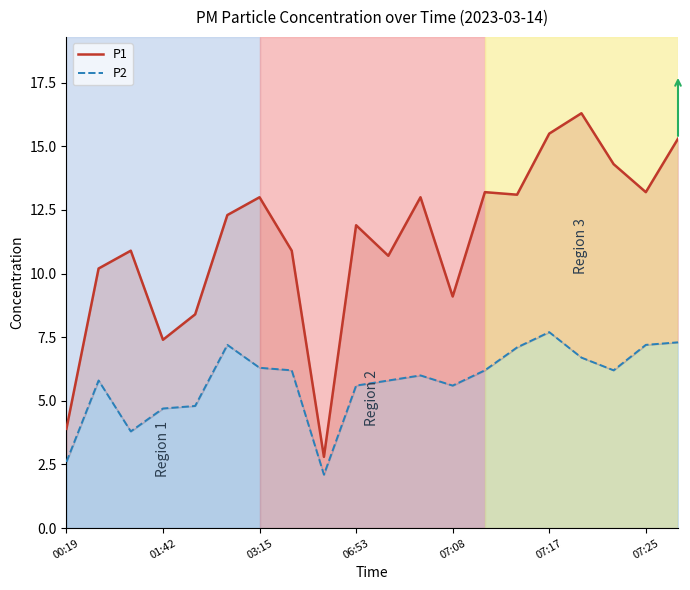

Reading left to right, extract all data points from this chart.

P1: 3.9	10.2	10.9	7.4	8.4	12.3	13.0	10.9	2.8	11.9	10.7	13.0	9.1	13.2	13.1	15.5	16.3	14.3	13.2	15.3
P2: 2.6	5.8	3.8	4.7	4.8	7.2	6.3	6.2	2.1	5.6	5.8	6.0	5.6	6.2	7.1	7.7	6.7	6.2	7.2	7.3